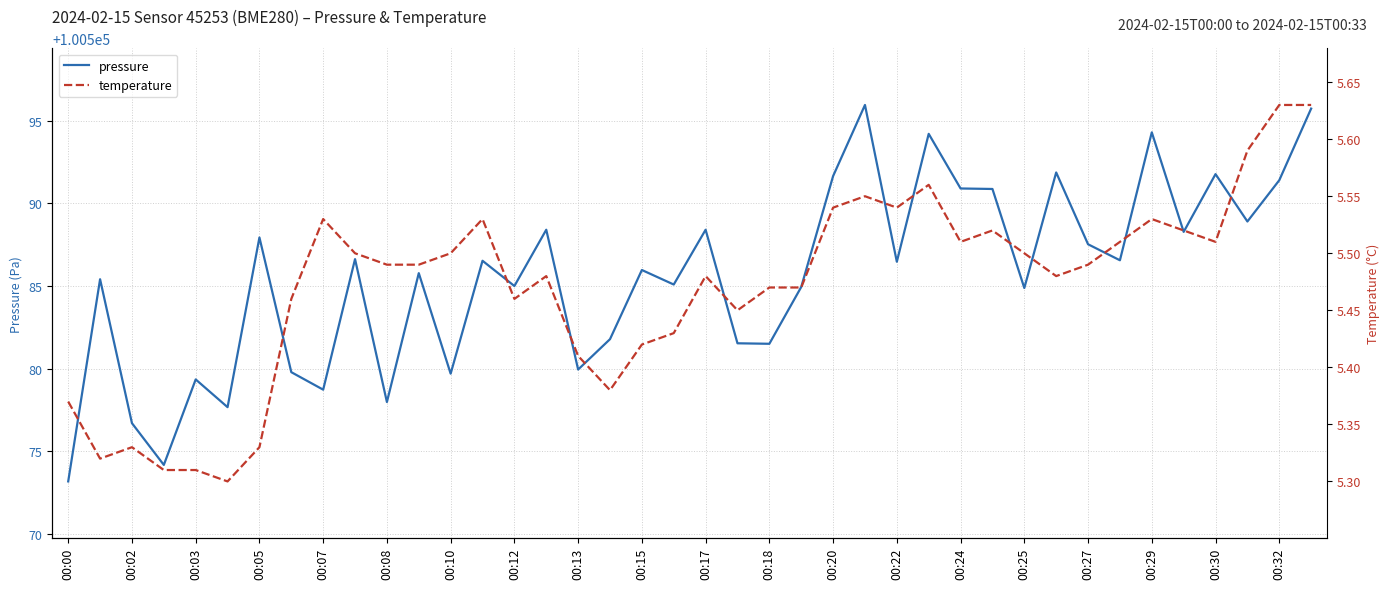

The pressure series shows 154683.1 at 00:05. True or false?

False